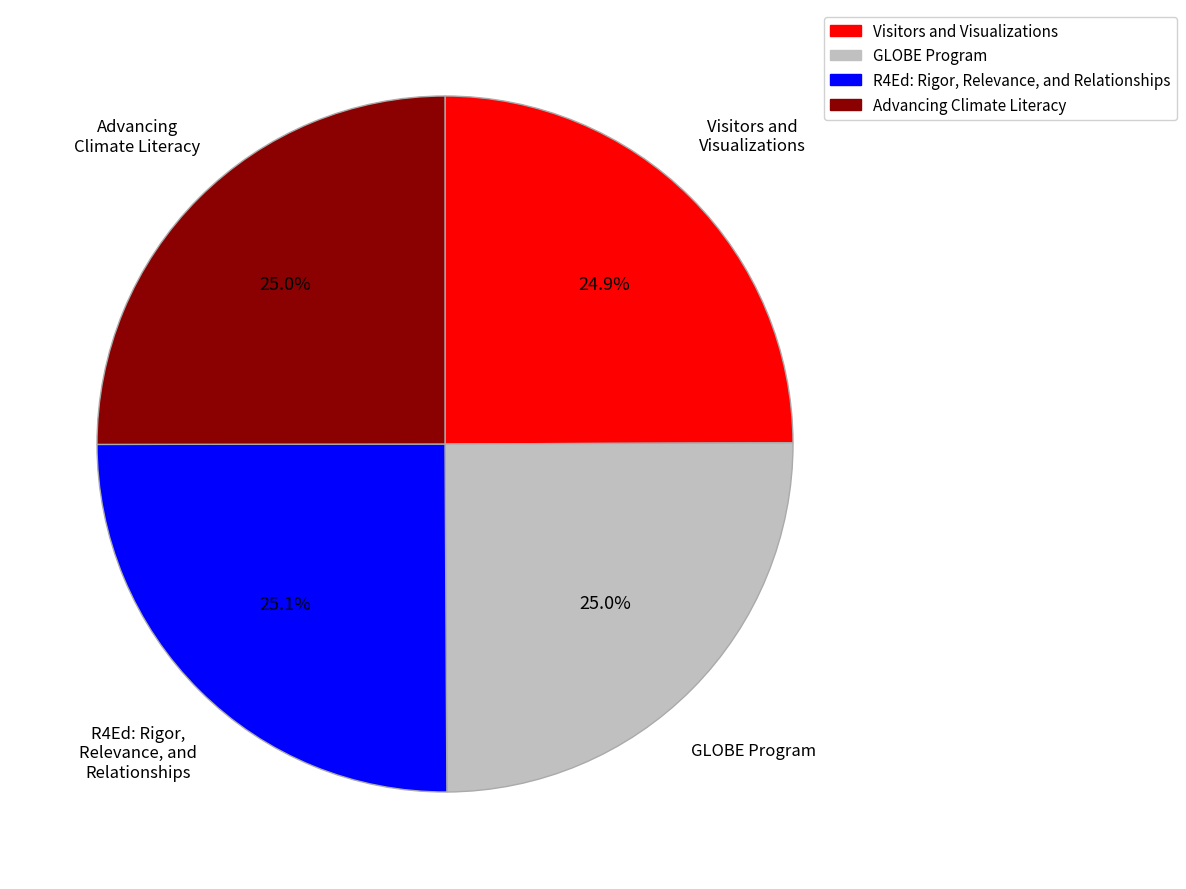

How many slices are in this pie chart?

4